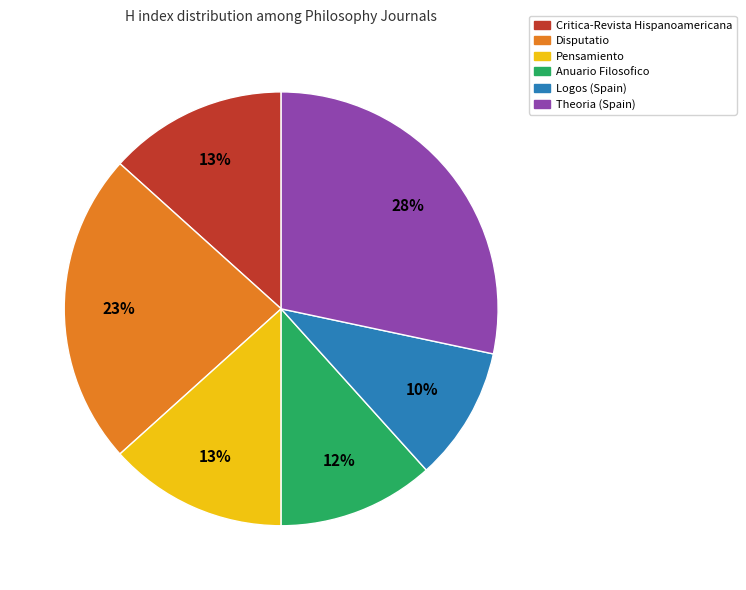

The Anuario Filosofico slice represents 6% of the pie. True or false?

False